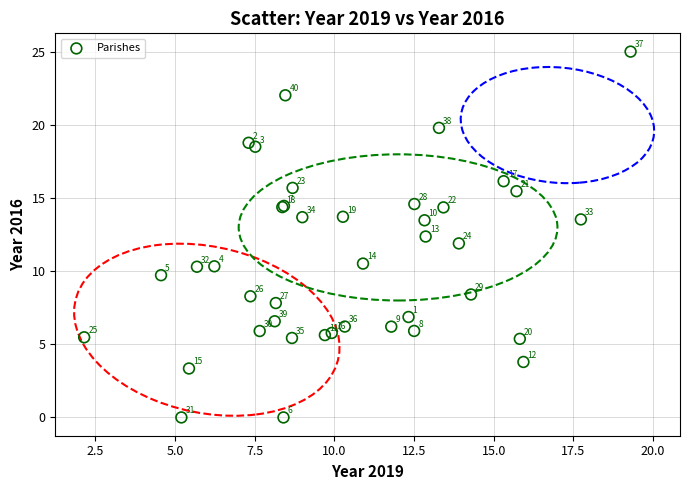

What Y value in the scatter plot is closest to 12?

11.9